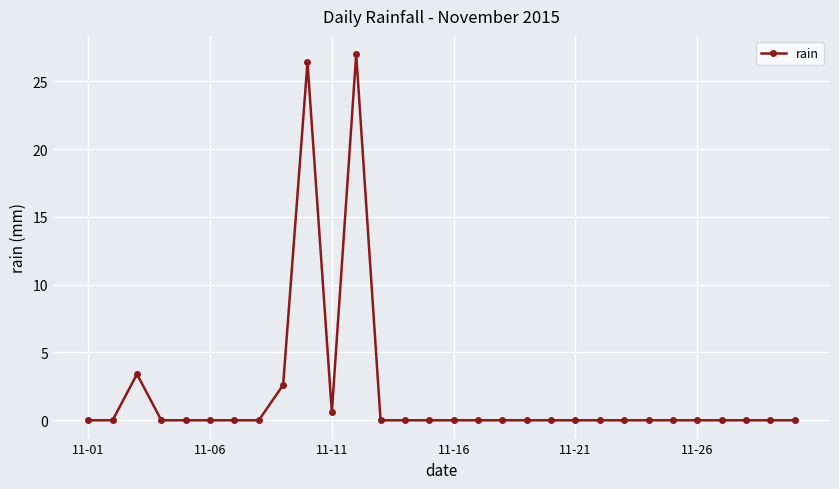

What is the average value?

2.0